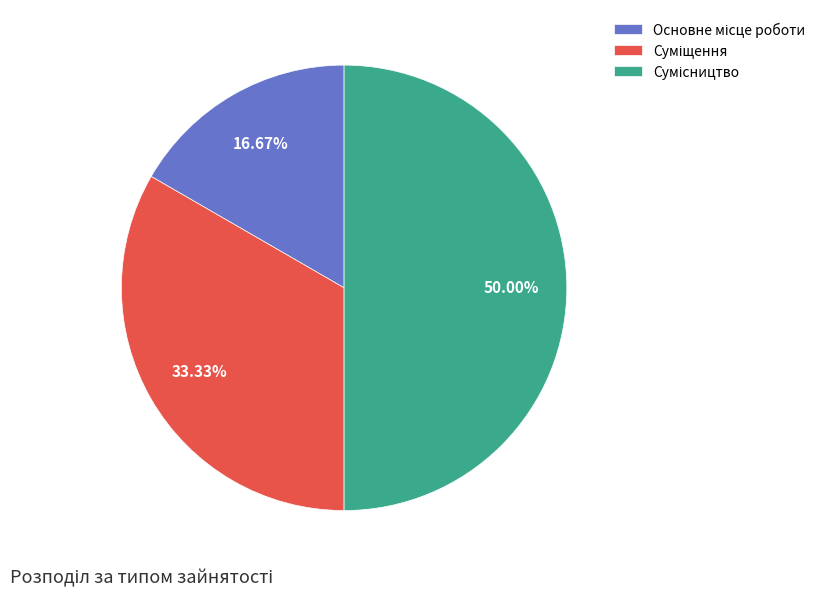

Is it true that Суміщення is 40% of the pie?

False